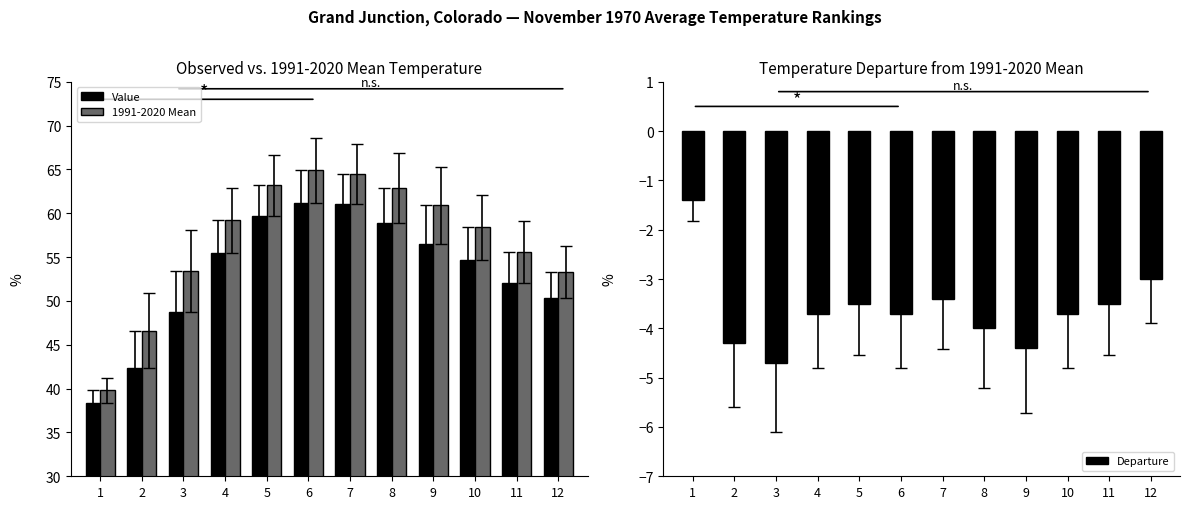

Reading left to right, transcribe all the data shown in this chart.

Value: 1=38.4	2=42.3	3=48.7	4=55.5	5=59.7	6=61.2	7=61.1	8=58.9	9=56.5	10=54.7	11=52.1	12=50.3
1991-2020 Mean: 1=39.8	2=46.6	3=53.4	4=59.2	5=63.2	6=64.9	7=64.5	8=62.9	9=60.9	10=58.4	11=55.6	12=53.3
Departure: 1=-1.4	2=-4.3	3=-4.7	4=-3.7	5=-3.5	6=-3.7	7=-3.4	8=-4.0	9=-4.4	10=-3.7	11=-3.5	12=-3.0